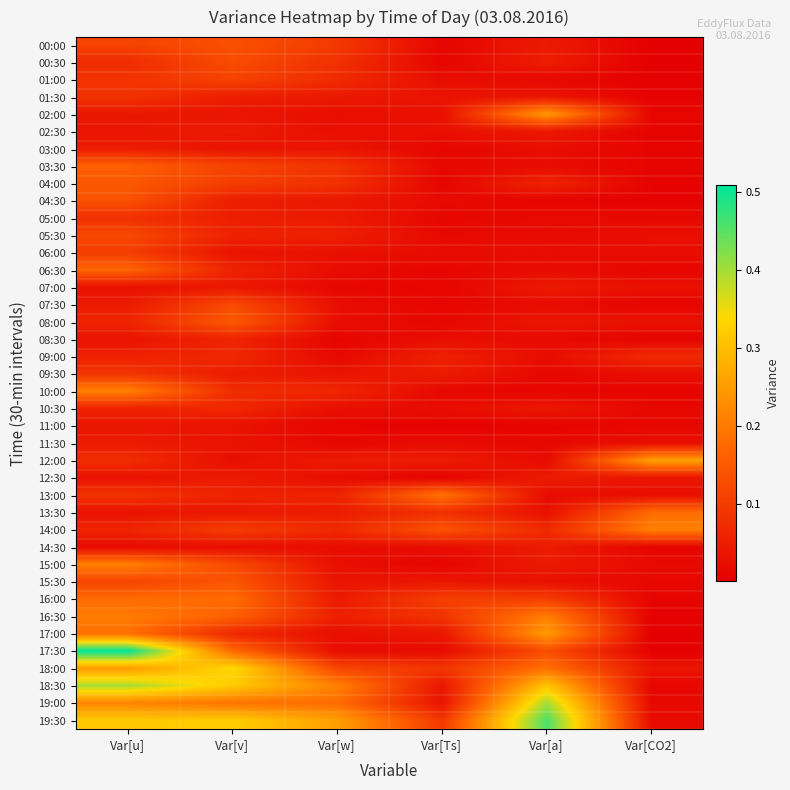

Reading left to right, extract all data points from this chart.

00:00: Var[u]=0.1	Var[v]=0.1	Var[w]=0.1	Var[Ts]=0.0	Var[a]=0.0	Var[CO2]=0.0
00:30: Var[u]=0.1	Var[v]=0.1	Var[w]=0.1	Var[Ts]=0.0	Var[a]=0.0	Var[CO2]=0.0
01:00: Var[u]=0.1	Var[v]=0.1	Var[w]=0.1	Var[Ts]=0.0	Var[a]=0.0	Var[CO2]=0.0
01:30: Var[u]=0.1	Var[v]=0.1	Var[w]=0.0	Var[Ts]=0.0	Var[a]=0.0	Var[CO2]=0.0
02:00: Var[u]=0.0	Var[v]=0.0	Var[w]=0.0	Var[Ts]=0.0	Var[a]=0.2	Var[CO2]=0.0
02:30: Var[u]=0.0	Var[v]=0.0	Var[w]=0.0	Var[Ts]=0.0	Var[a]=0.0	Var[CO2]=0.0
03:00: Var[u]=0.0	Var[v]=0.0	Var[w]=0.0	Var[Ts]=0.0	Var[a]=0.0	Var[CO2]=0.0
03:30: Var[u]=0.2	Var[v]=0.1	Var[w]=0.1	Var[Ts]=0.0	Var[a]=0.0	Var[CO2]=0.0
04:00: Var[u]=0.1	Var[v]=0.1	Var[w]=0.1	Var[Ts]=0.0	Var[a]=0.1	Var[CO2]=0.0
04:30: Var[u]=0.1	Var[v]=0.0	Var[w]=0.0	Var[Ts]=0.0	Var[a]=0.0	Var[CO2]=0.0
05:00: Var[u]=0.1	Var[v]=0.1	Var[w]=0.0	Var[Ts]=0.0	Var[a]=0.0	Var[CO2]=0.0
05:30: Var[u]=0.1	Var[v]=0.1	Var[w]=0.1	Var[Ts]=0.0	Var[a]=0.0	Var[CO2]=0.0
06:00: Var[u]=0.1	Var[v]=0.0	Var[w]=0.0	Var[Ts]=0.0	Var[a]=0.0	Var[CO2]=0.0
06:30: Var[u]=0.2	Var[v]=0.1	Var[w]=0.0	Var[Ts]=0.0	Var[a]=0.0	Var[CO2]=0.0
07:00: Var[u]=0.0	Var[v]=0.0	Var[w]=0.0	Var[Ts]=0.0	Var[a]=0.0	Var[CO2]=0.0
07:30: Var[u]=0.0	Var[v]=0.1	Var[w]=0.0	Var[Ts]=0.0	Var[a]=0.0	Var[CO2]=0.0
08:00: Var[u]=0.1	Var[v]=0.2	Var[w]=0.0	Var[Ts]=0.0	Var[a]=0.0	Var[CO2]=0.0
08:30: Var[u]=0.0	Var[v]=0.1	Var[w]=0.0	Var[Ts]=0.0	Var[a]=0.0	Var[CO2]=0.0
09:00: Var[u]=0.1	Var[v]=0.1	Var[w]=0.0	Var[Ts]=0.1	Var[a]=0.0	Var[CO2]=0.1
09:30: Var[u]=0.1	Var[v]=0.0	Var[w]=0.0	Var[Ts]=0.0	Var[a]=0.0	Var[CO2]=0.0
10:00: Var[u]=0.2	Var[v]=0.1	Var[w]=0.1	Var[Ts]=0.0	Var[a]=0.0	Var[CO2]=0.0
10:30: Var[u]=0.1	Var[v]=0.1	Var[w]=0.0	Var[Ts]=0.0	Var[a]=0.0	Var[CO2]=0.0
11:00: Var[u]=0.0	Var[v]=0.0	Var[w]=0.0	Var[Ts]=0.0	Var[a]=0.0	Var[CO2]=0.0
11:30: Var[u]=0.0	Var[v]=0.0	Var[w]=0.0	Var[Ts]=0.0	Var[a]=0.0	Var[CO2]=0.0
12:00: Var[u]=0.1	Var[v]=0.0	Var[w]=0.0	Var[Ts]=0.0	Var[a]=0.0	Var[CO2]=0.3
12:30: Var[u]=0.0	Var[v]=0.0	Var[w]=0.0	Var[Ts]=0.0	Var[a]=0.0	Var[CO2]=0.0
13:00: Var[u]=0.1	Var[v]=0.1	Var[w]=0.1	Var[Ts]=0.2	Var[a]=0.0	Var[CO2]=0.0
13:30: Var[u]=0.0	Var[v]=0.0	Var[w]=0.0	Var[Ts]=0.1	Var[a]=0.0	Var[CO2]=0.2
14:00: Var[u]=0.1	Var[v]=0.1	Var[w]=0.1	Var[Ts]=0.1	Var[a]=0.1	Var[CO2]=0.2
14:30: Var[u]=0.0	Var[v]=0.0	Var[w]=0.0	Var[Ts]=0.0	Var[a]=0.0	Var[CO2]=0.0
15:00: Var[u]=0.2	Var[v]=0.1	Var[w]=0.0	Var[Ts]=0.0	Var[a]=0.0	Var[CO2]=0.0
15:30: Var[u]=0.1	Var[v]=0.1	Var[w]=0.0	Var[Ts]=0.0	Var[a]=0.0	Var[CO2]=0.0
16:00: Var[u]=0.2	Var[v]=0.2	Var[w]=0.0	Var[Ts]=0.1	Var[a]=0.1	Var[CO2]=0.0
16:30: Var[u]=0.2	Var[v]=0.2	Var[w]=0.1	Var[Ts]=0.1	Var[a]=0.2	Var[CO2]=0.0
17:00: Var[u]=0.2	Var[v]=0.1	Var[w]=0.0	Var[Ts]=0.0	Var[a]=0.2	Var[CO2]=0.0
17:30: Var[u]=0.5	Var[v]=0.2	Var[w]=0.0	Var[Ts]=0.0	Var[a]=0.1	Var[CO2]=0.0
18:00: Var[u]=0.2	Var[v]=0.3	Var[w]=0.1	Var[Ts]=0.1	Var[a]=0.2	Var[CO2]=0.0
18:30: Var[u]=0.4	Var[v]=0.3	Var[w]=0.2	Var[Ts]=0.0	Var[a]=0.3	Var[CO2]=0.0
19:00: Var[u]=0.2	Var[v]=0.2	Var[w]=0.2	Var[Ts]=0.0	Var[a]=0.4	Var[CO2]=0.0
19:30: Var[u]=0.3	Var[v]=0.3	Var[w]=0.3	Var[Ts]=0.1	Var[a]=0.5	Var[CO2]=0.0